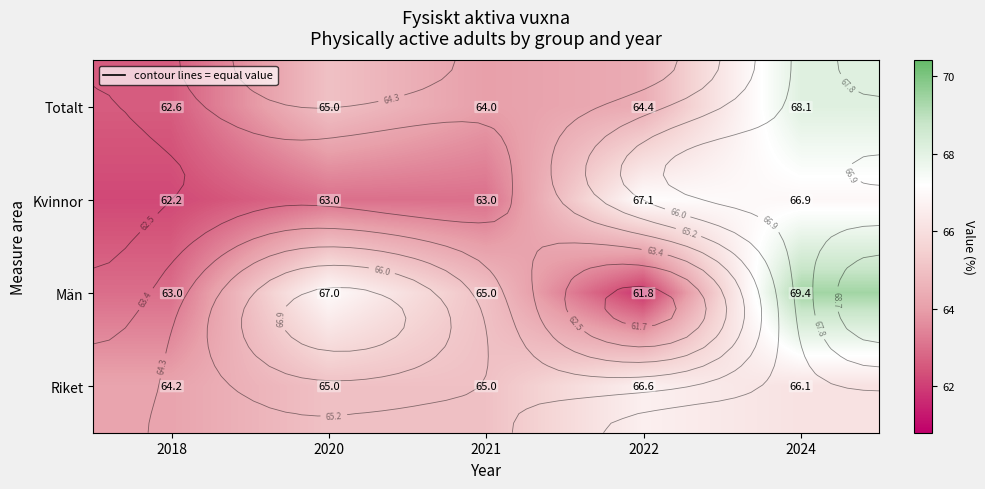

What is the difference between the maximum and minimum values in the Kvinnor series?

4.9